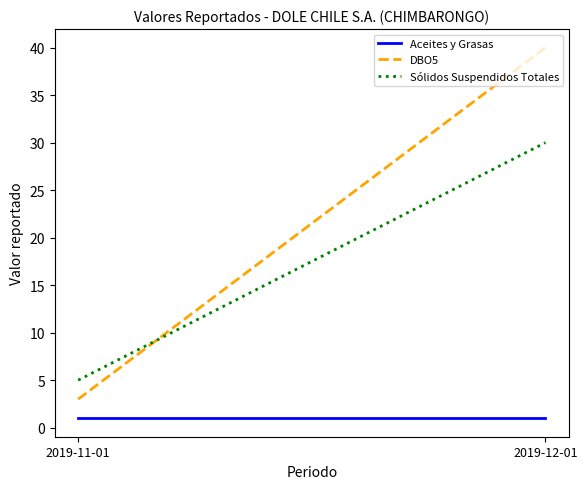

Does the chart display data point markers on the line(s)?

No